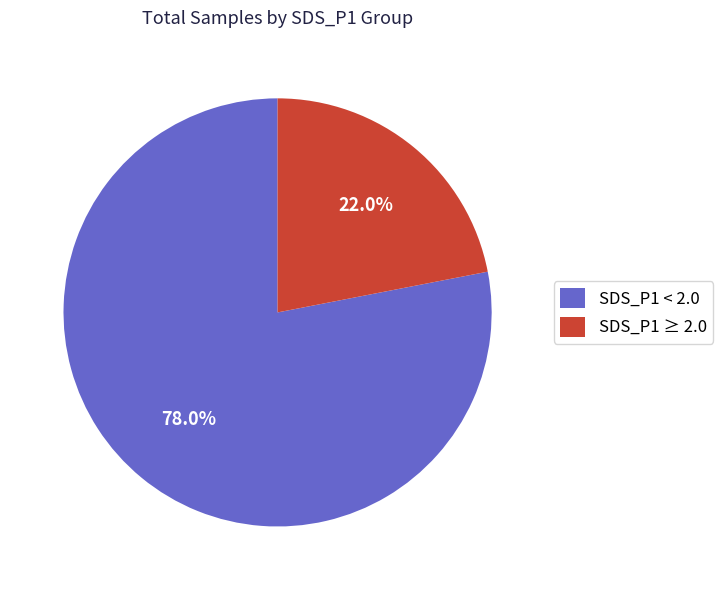

Which slice is the smallest?

SDS_P1 ≥ 2.0